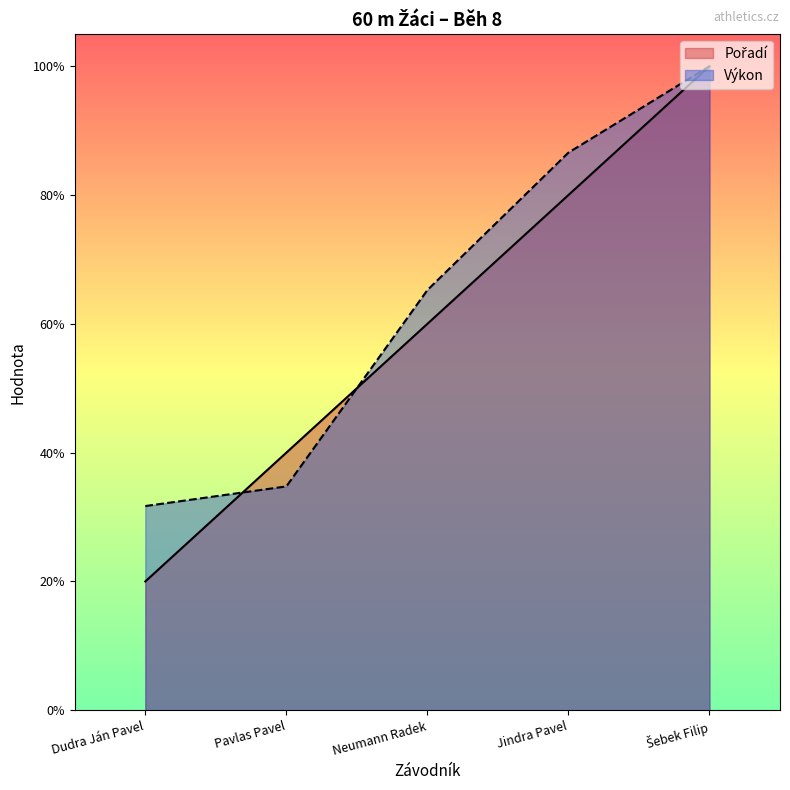

List the series in order of their overall mean, lowest first.

Pořadí, Výkon